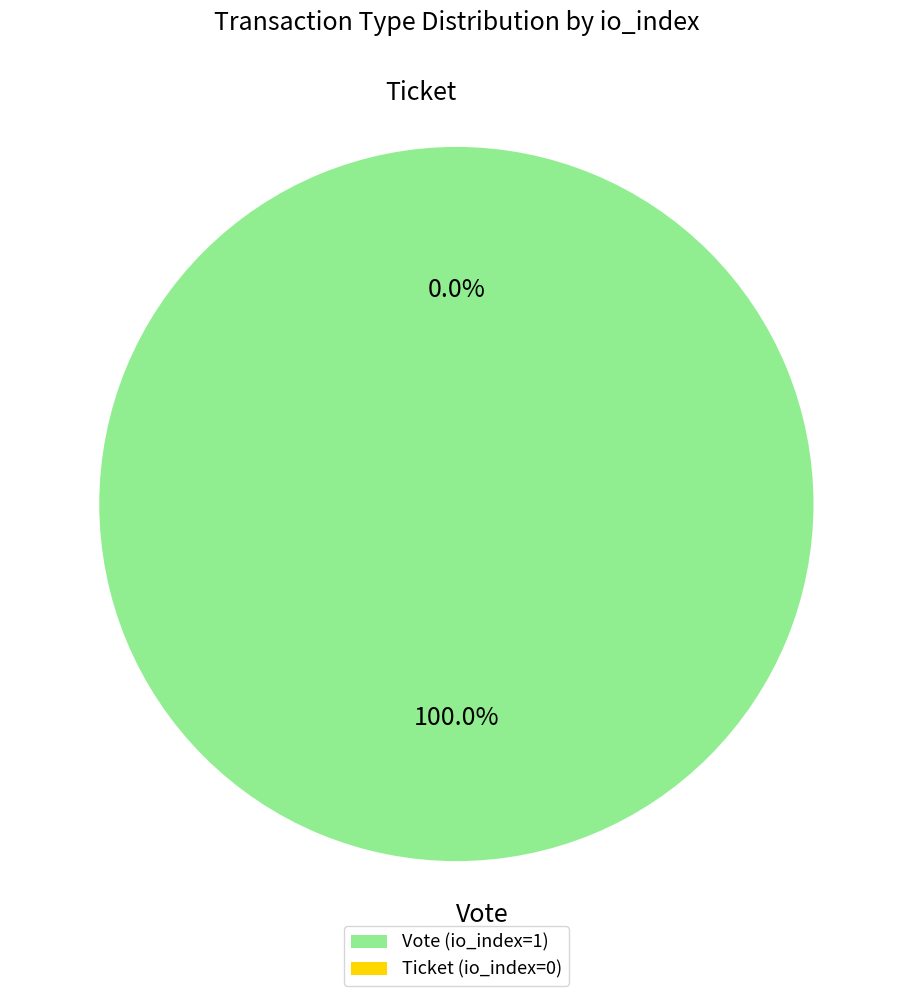

Which slice is the largest?

Vote